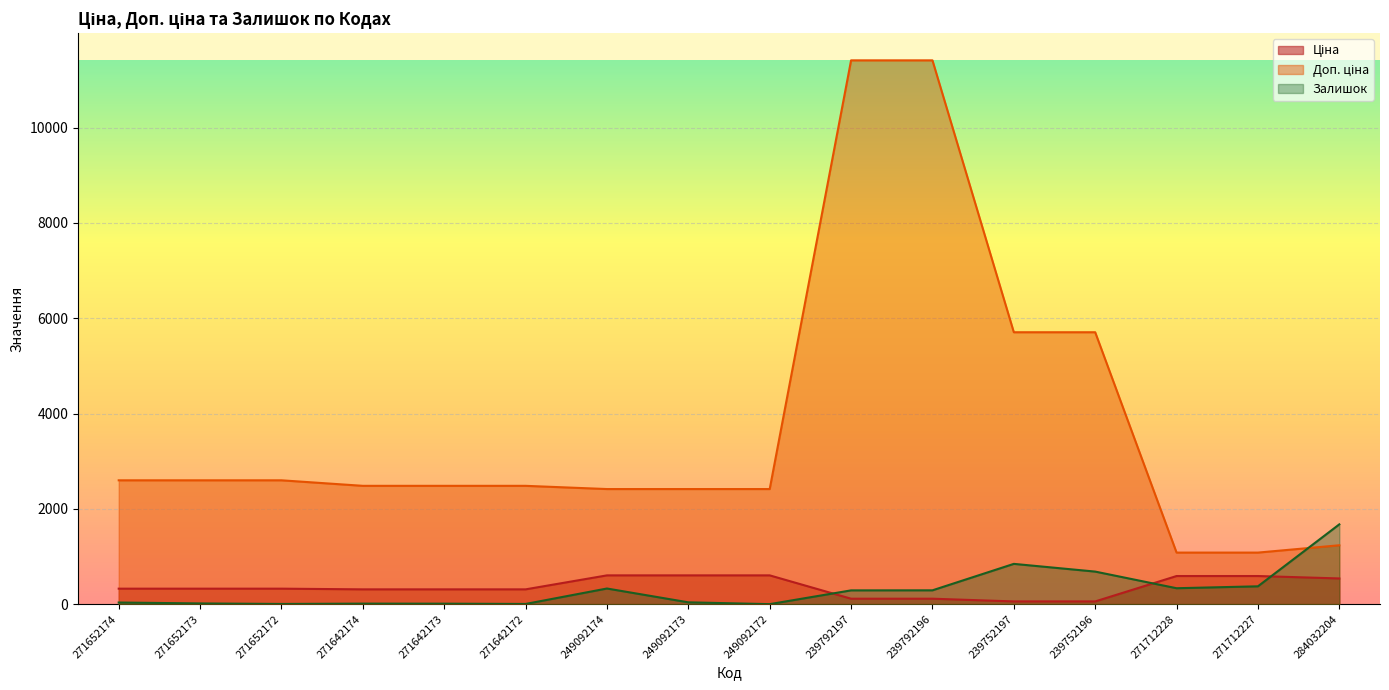

Read the Ціна value at 271642173.

310.3